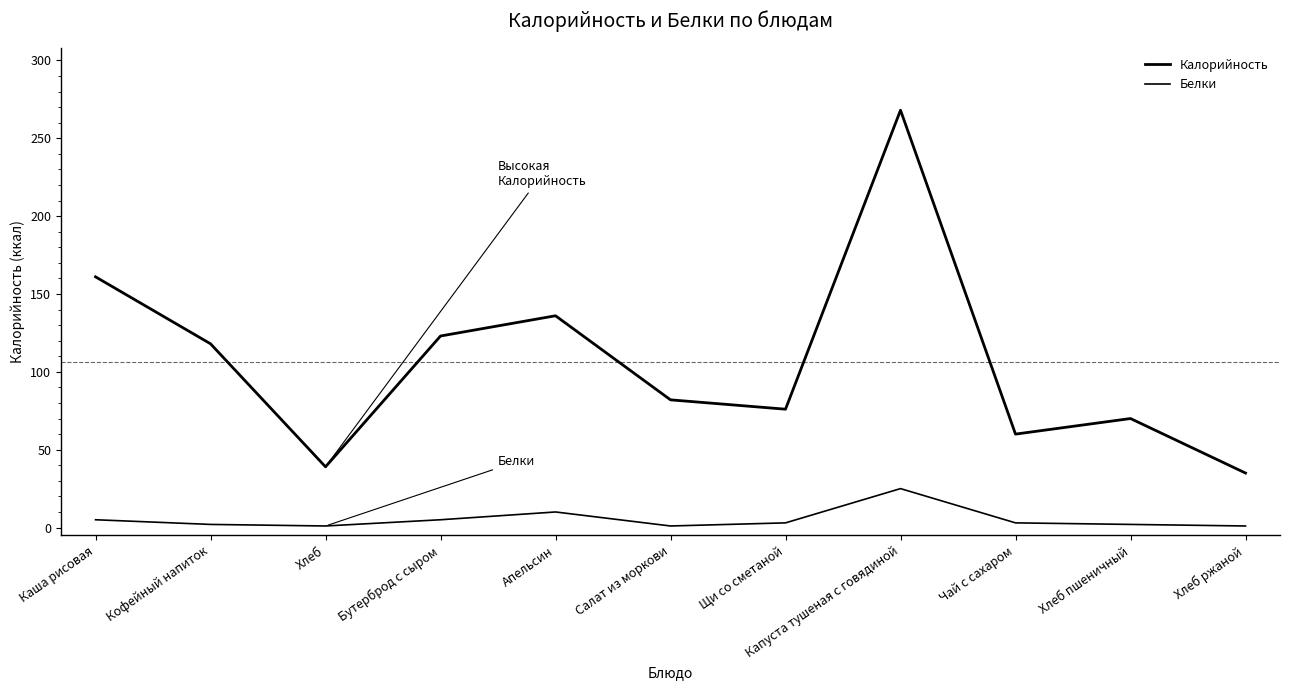

True or false: Калорийность and Белки intersect in this chart.

False